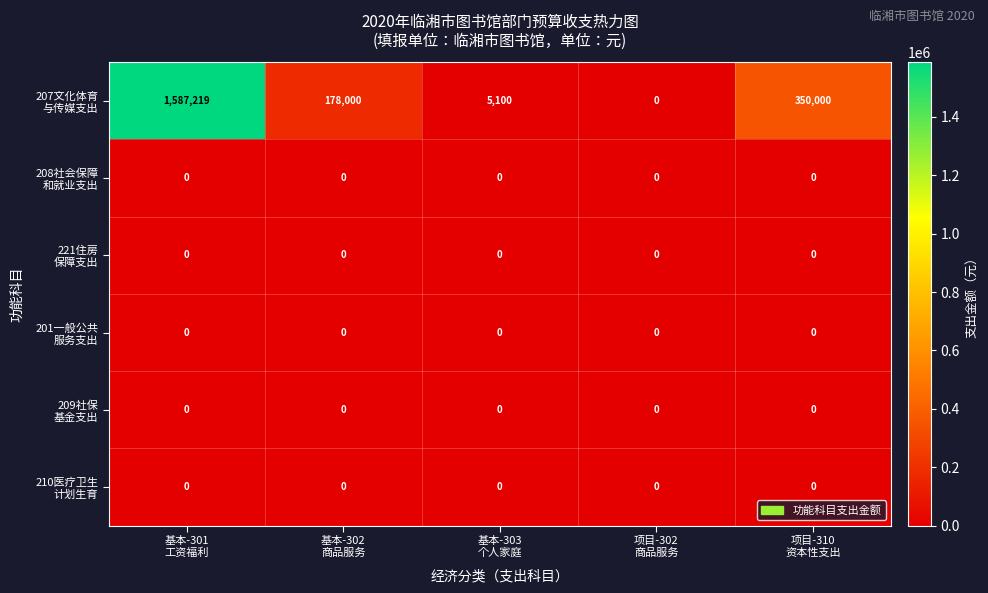

At how many categories does at least one series exceed 172781?

3